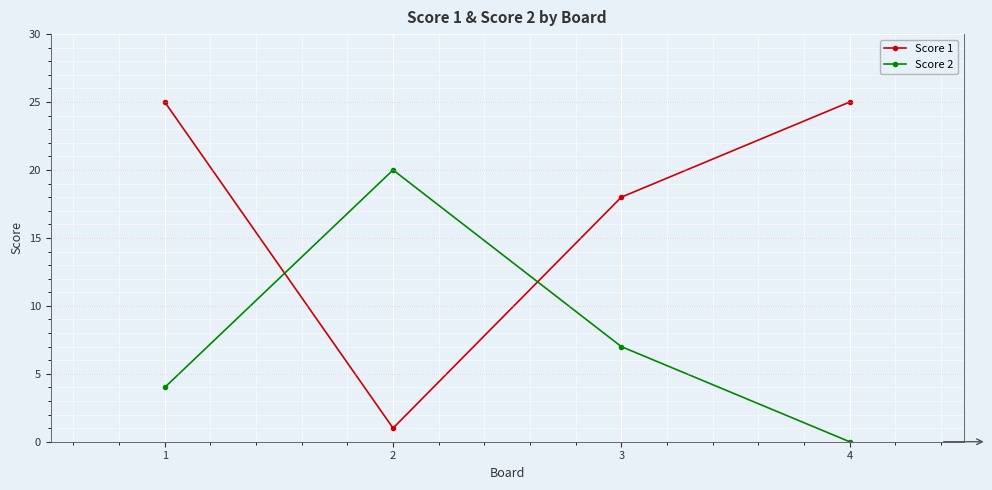

At which category does Score 2 reach its first local peak?

2